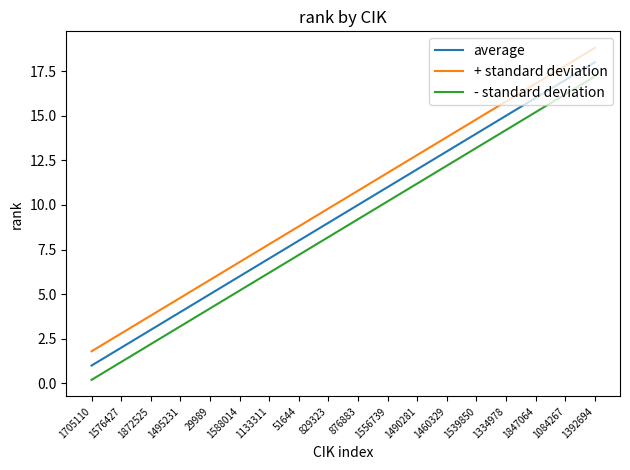

What position from the left is 1392694?

18